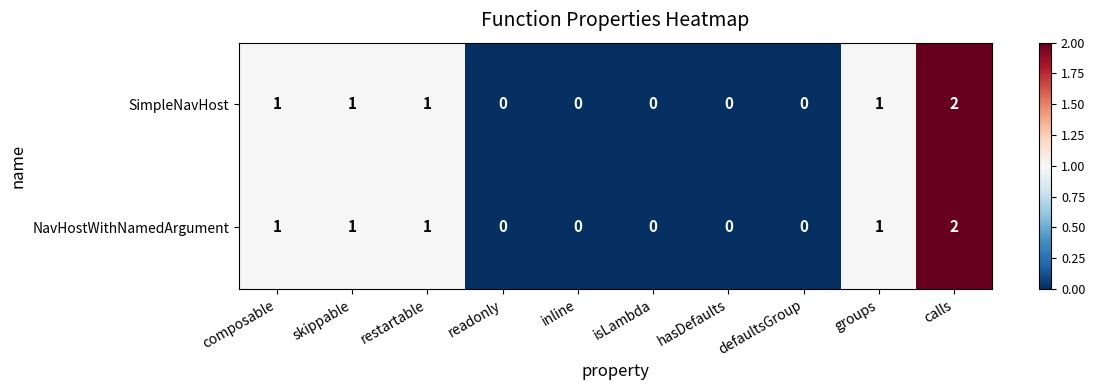

What is the sum of all NavHostWithNamedArgument values?

6